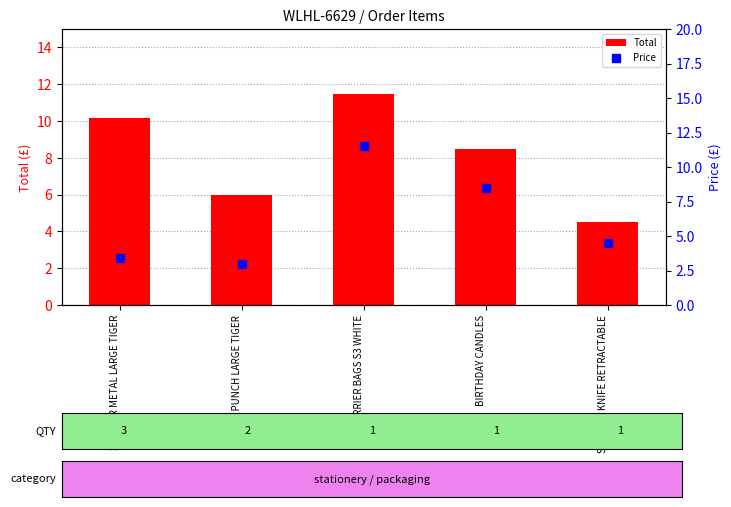

Which series has the largest total across all categories?

Total